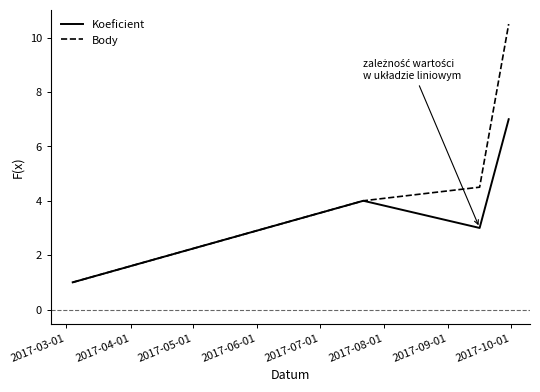

True or false: Body has more than 1 interior local peaks.

False